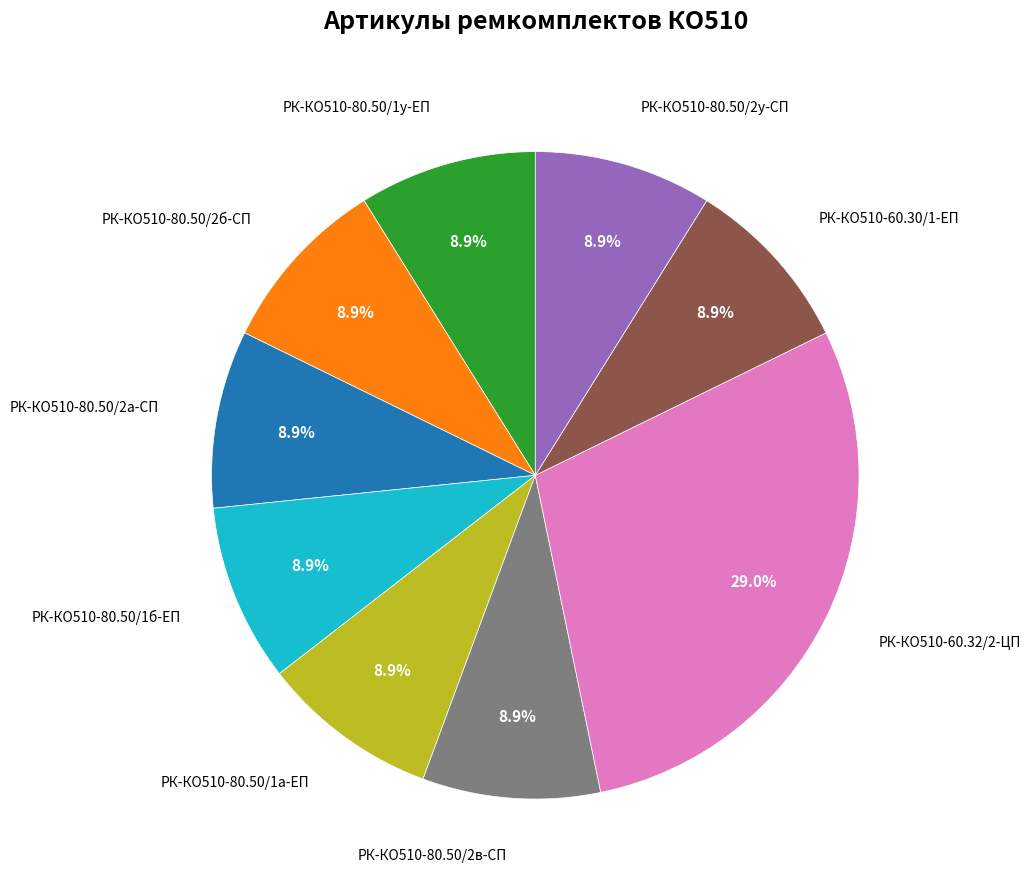

Does any single category account for the majority?

No